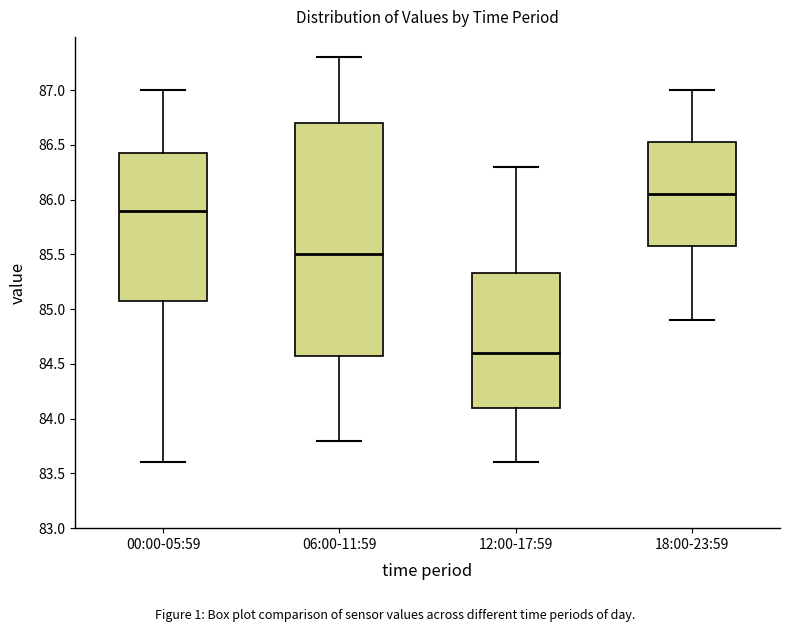

Reading left to right, transcribe this box plot: for each box, give where its median line is, the range the box spans, and where its two whiskers end, as read against the y-axis. The values are not printed on the chart, so give them approximately, as read against the axis.

00:00-05:59: median 85.90, box 85.10 to 86.45, whiskers 83.60 to 87.00
06:00-11:59: median 85.50, box 84.60 to 86.70, whiskers 83.80 to 87.30
12:00-17:59: median 84.60, box 84.10 to 85.35, whiskers 83.60 to 86.30
18:00-23:59: median 86.05, box 85.60 to 86.55, whiskers 84.90 to 87.00